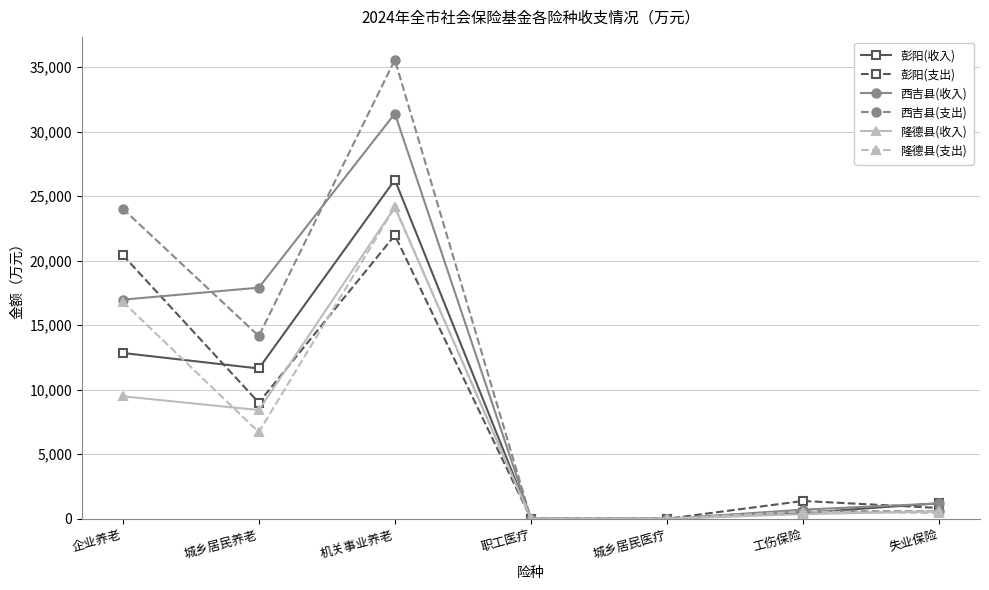

What are all the series names shown in the legend?

彭阳(收入), 彭阳(支出), 西吉县(收入), 西吉县(支出), 隆德县(收入), 隆德县(支出)